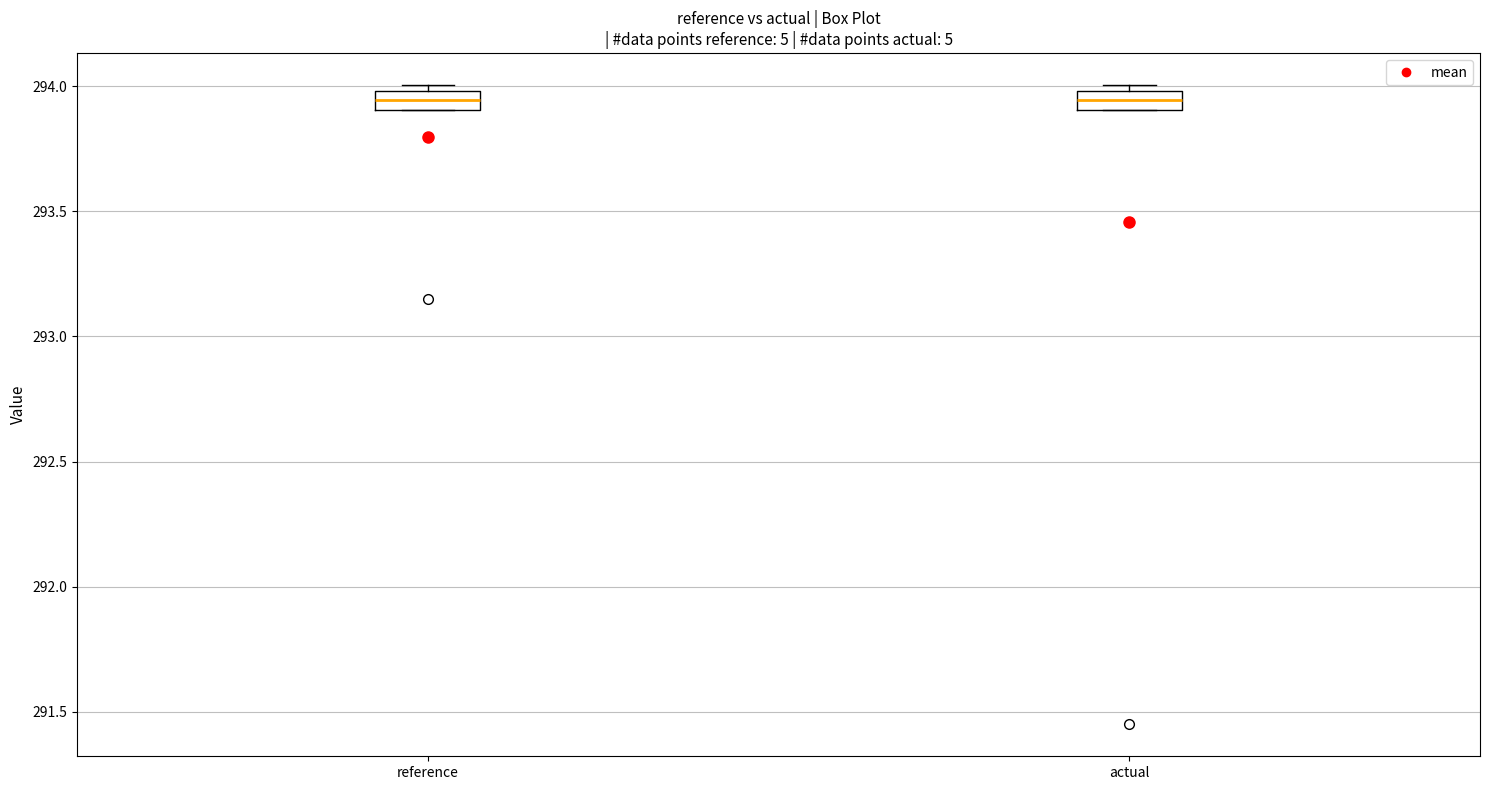

Reading left to right, transcribe this box plot: for each box, give where its median line is, the range the box spans, and where its two whiskers end, as read against the y-axis. The values are not printed on the chart, so give them approximately, as read against the axis.

reference: median 293.95, box 293.90 to 294.00, whiskers 293.90 to 294.00 (just above the box's upper edge)
actual: median 293.95, box 293.90 to 294.00, whiskers 293.90 to 294.00 (just above the box's upper edge)